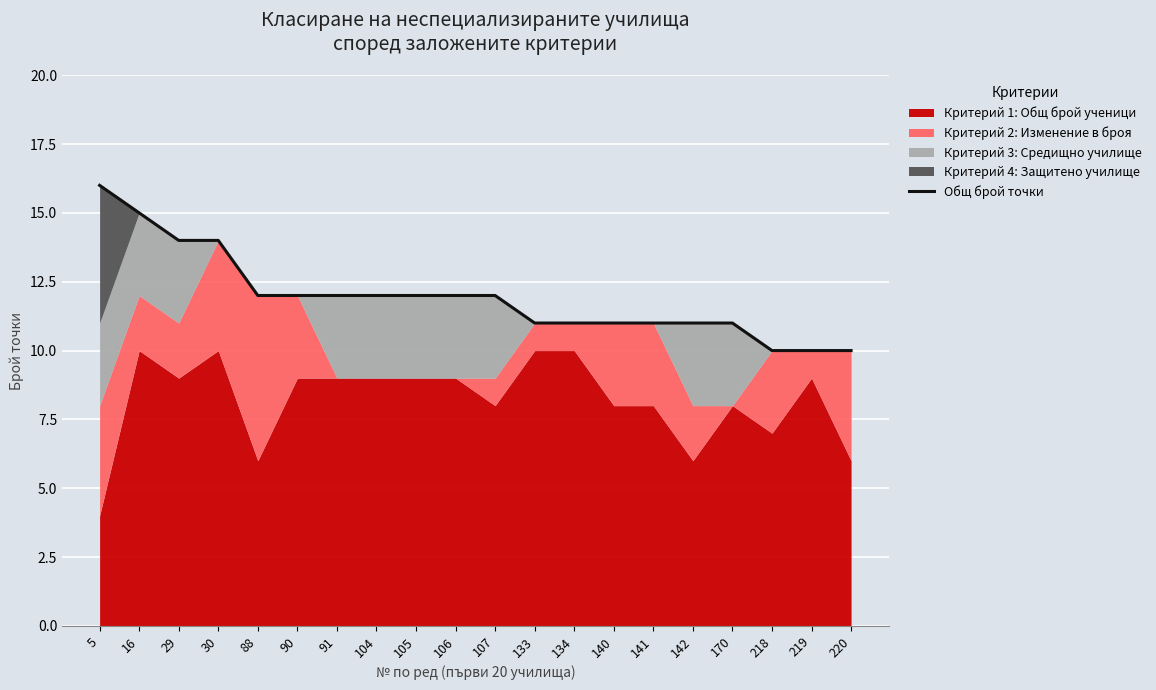

Read the value at 105.

12